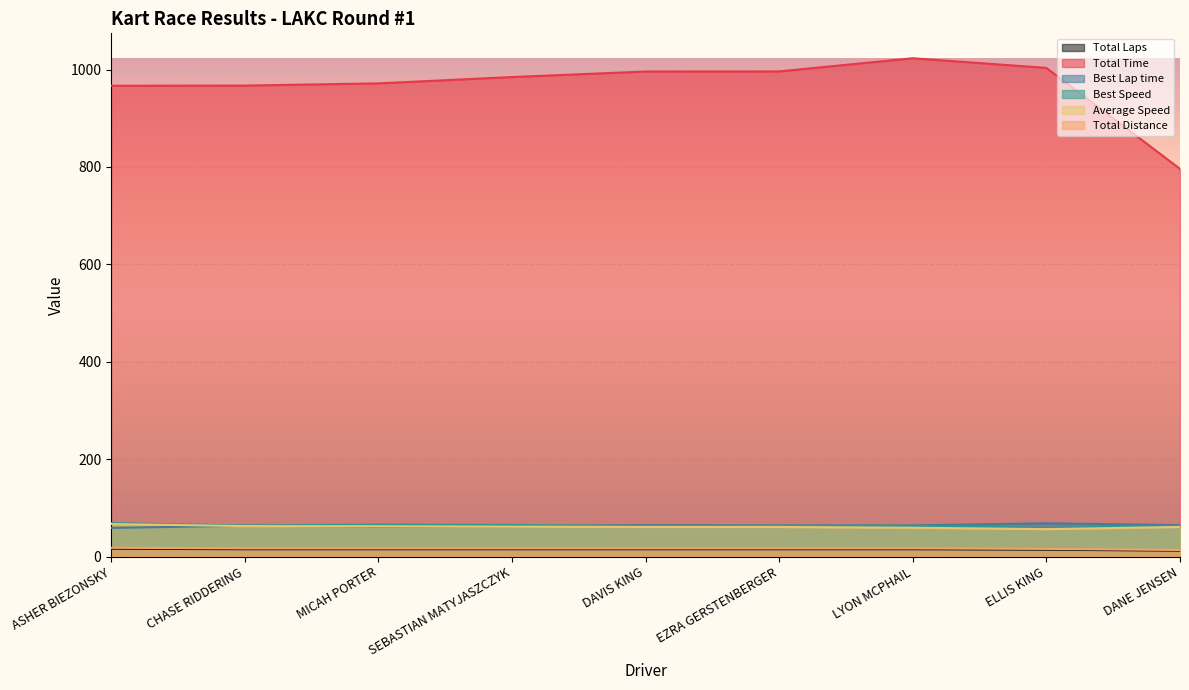

What is the approximate value of Average Speed at DANE JENSEN?

60.8